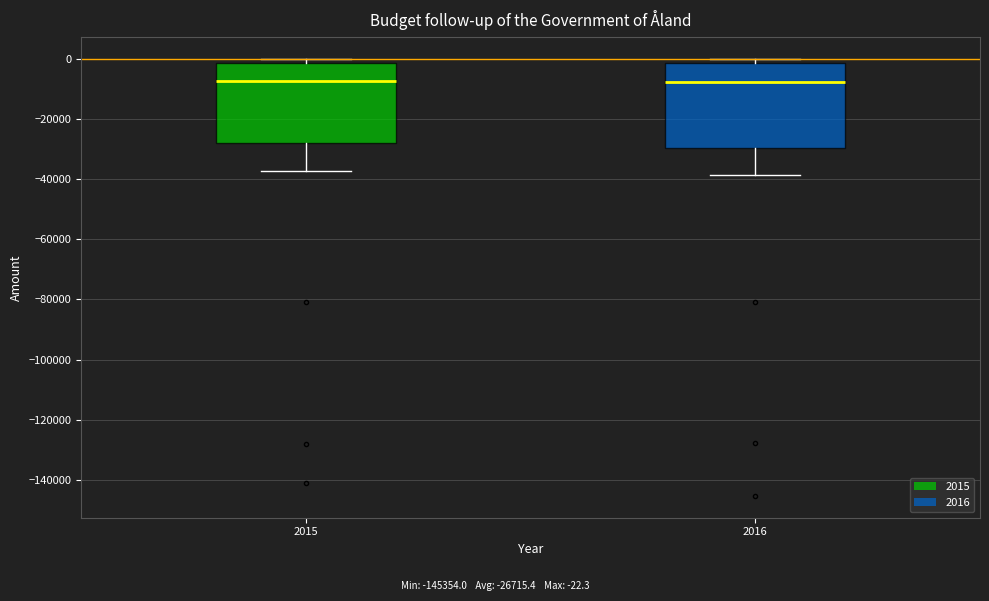

Reading left to right, read every box against the y-axis: the position of its median line, the range the box covers, and the ends of its whiskers. The values are not printed on the chart, so give them approximately, as read against the axis.

2015: median -8000, box -28000 to -2000, whiskers -38000 to 0
2016: median -8000, box -30000 to -2000, whiskers -38000 to 0